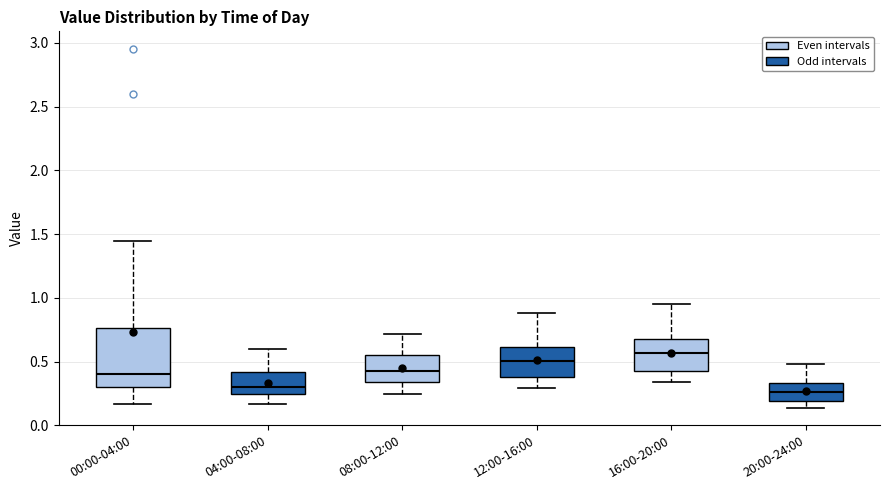

Comparing the boxes themselves (not the whiskers), which one is the tallest?

00:00-04:00